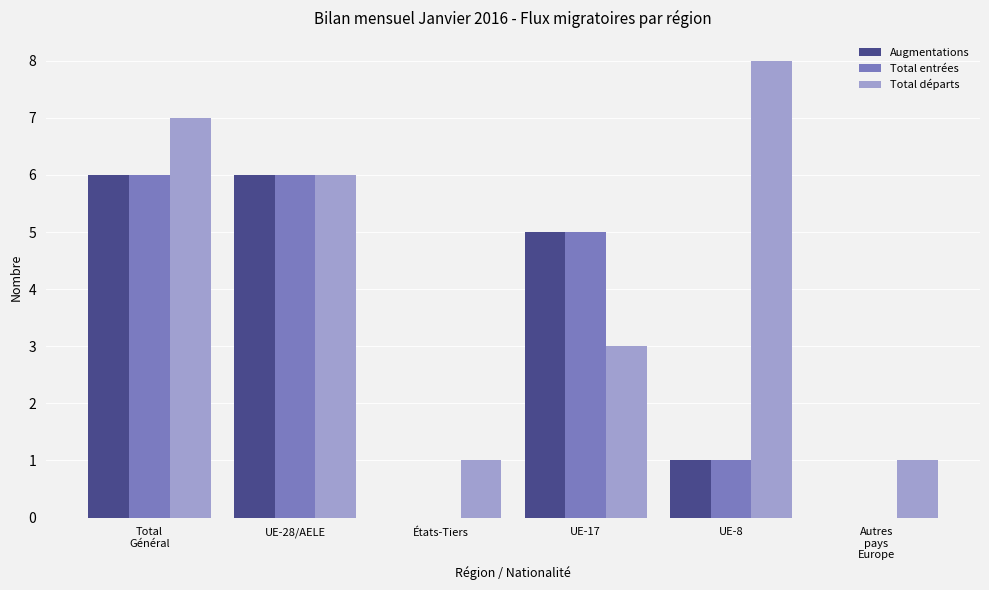

Which series has the largest total across all categories?

Total départs